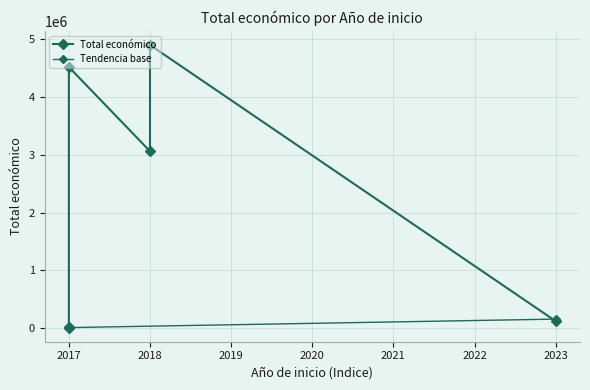

What is the greatest value displayed?

4902645